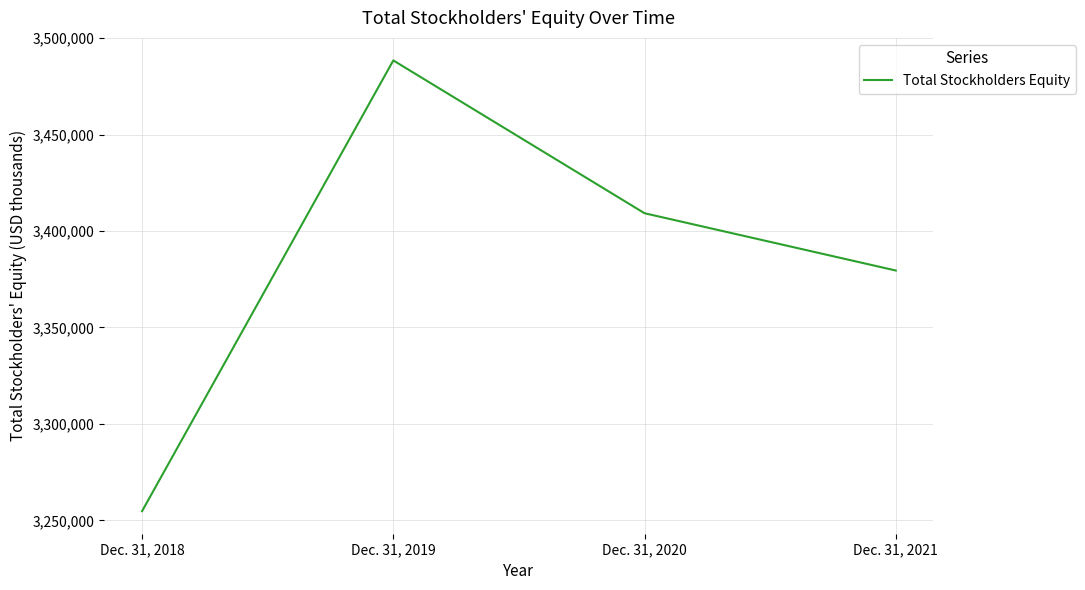

List the labels in order of value, smallest first.

Dec. 31, 2018, Dec. 31, 2021, Dec. 31, 2020, Dec. 31, 2019